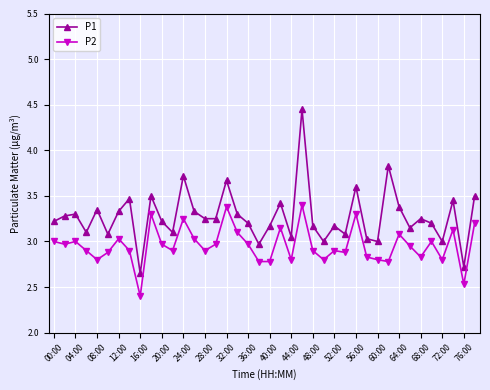

True or false: P1 and P2 intersect in this chart.

False